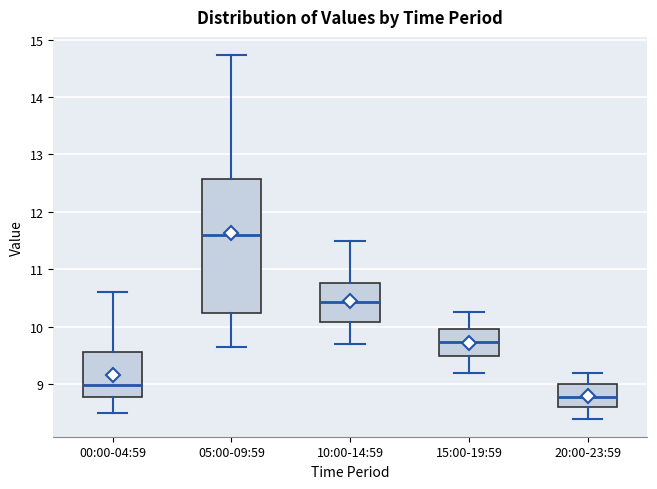

Which box has the lowest median line?

20:00-23:59